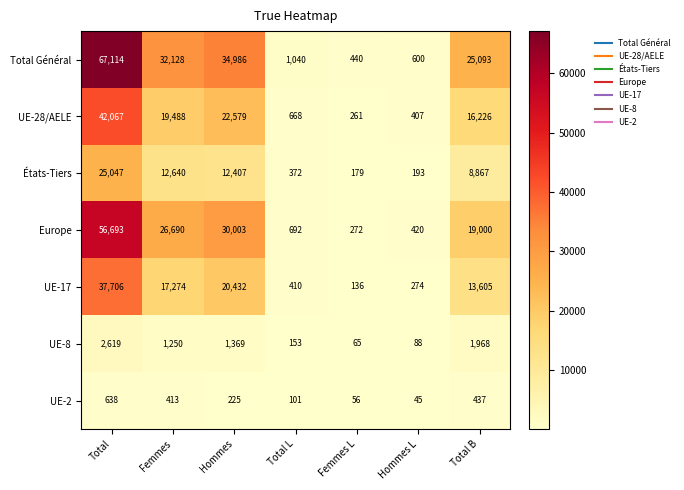

What is the spread (max minus min) of values at Hommes?

34761